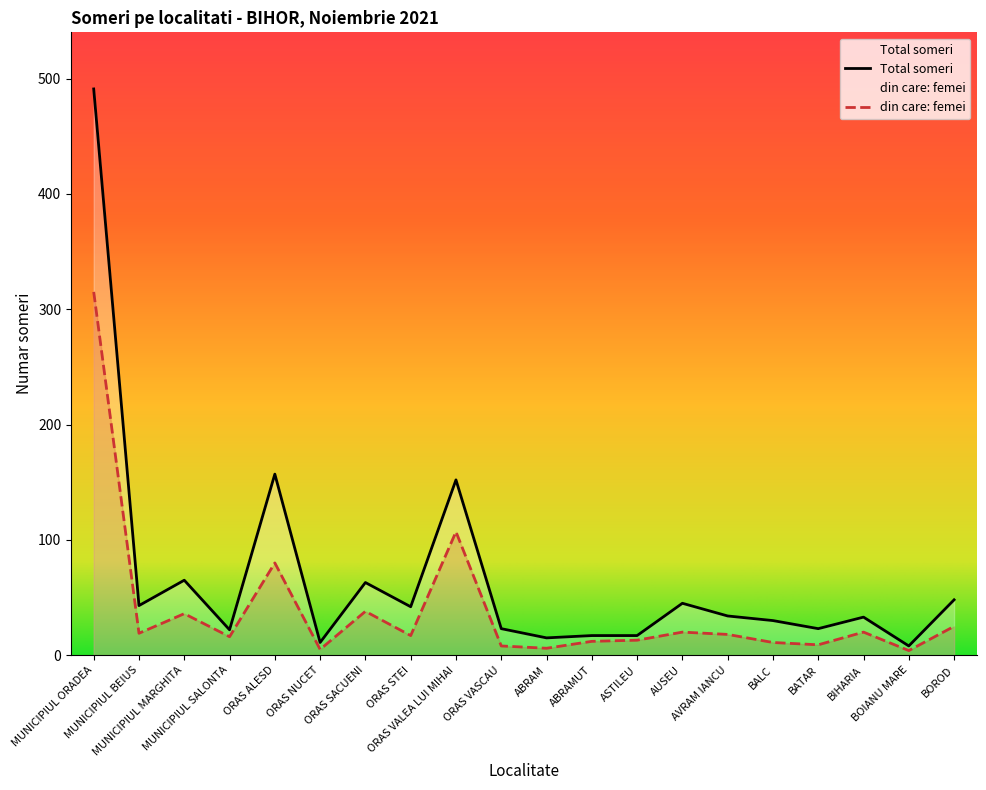

What is the maximum value shown in the chart?

491